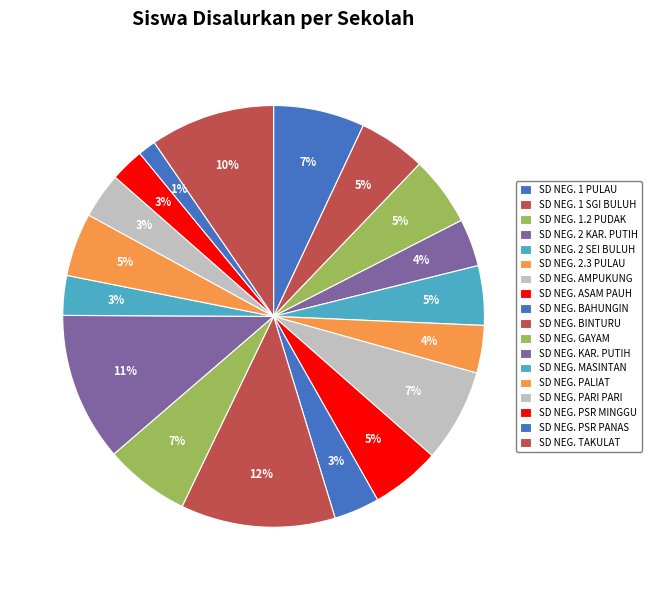

What is the largest slice in the pie chart?

SD NEGERI BINTURU